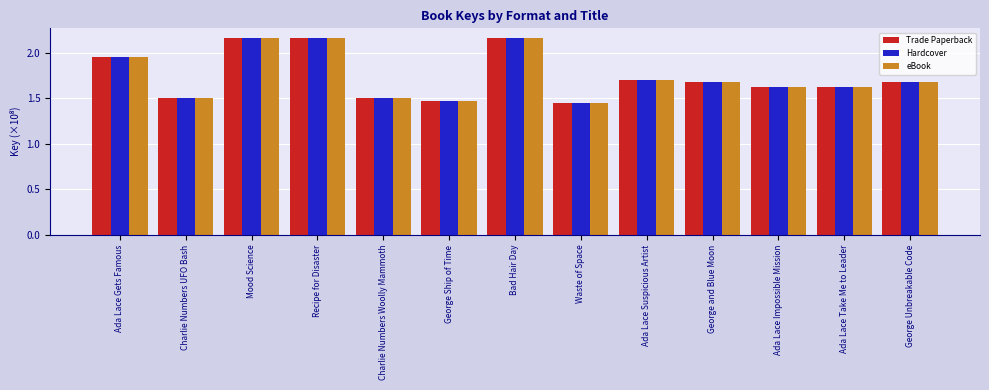

What is the sum of all eBook values?

22.7